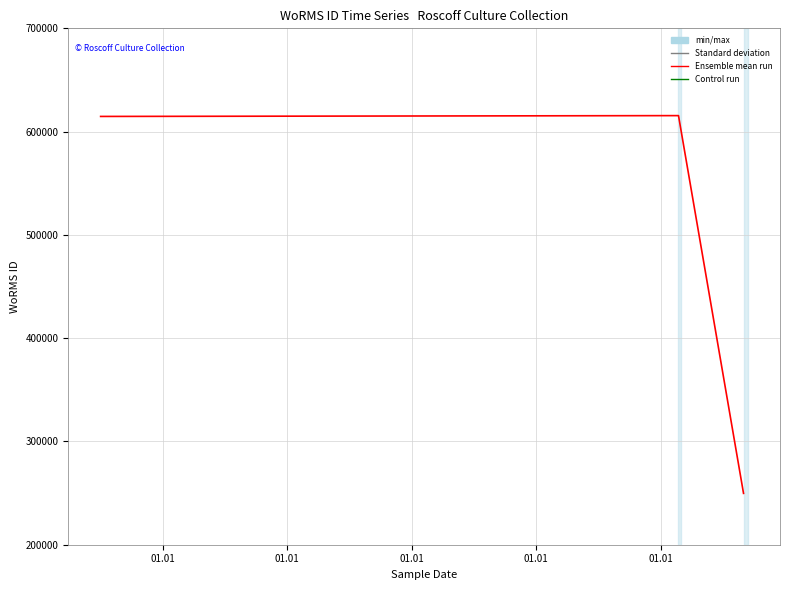

What is the maximum value shown in the chart?

615484